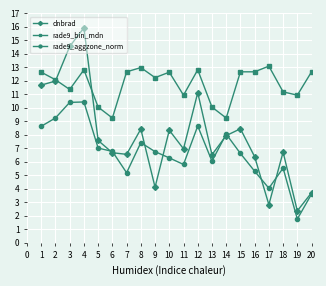

Is the value of rade9_bin_mdn at 11 greater than the value of rade9_aggzone_norm at 13?

Yes